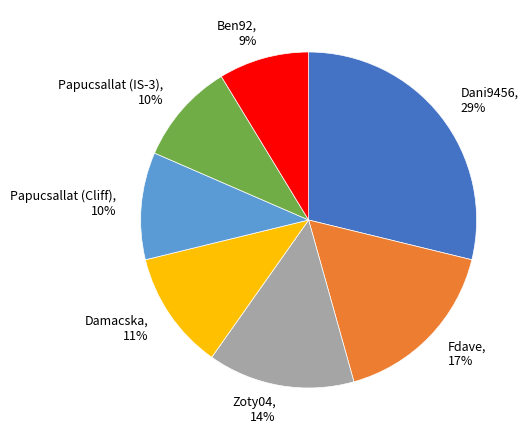

To the nearest percent, what is the average slice percentage?

14%